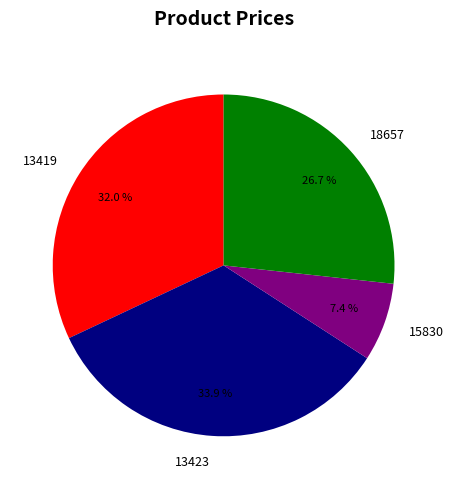

To the nearest percent, what is the difference between the largest and smallest slice percentages?

26%